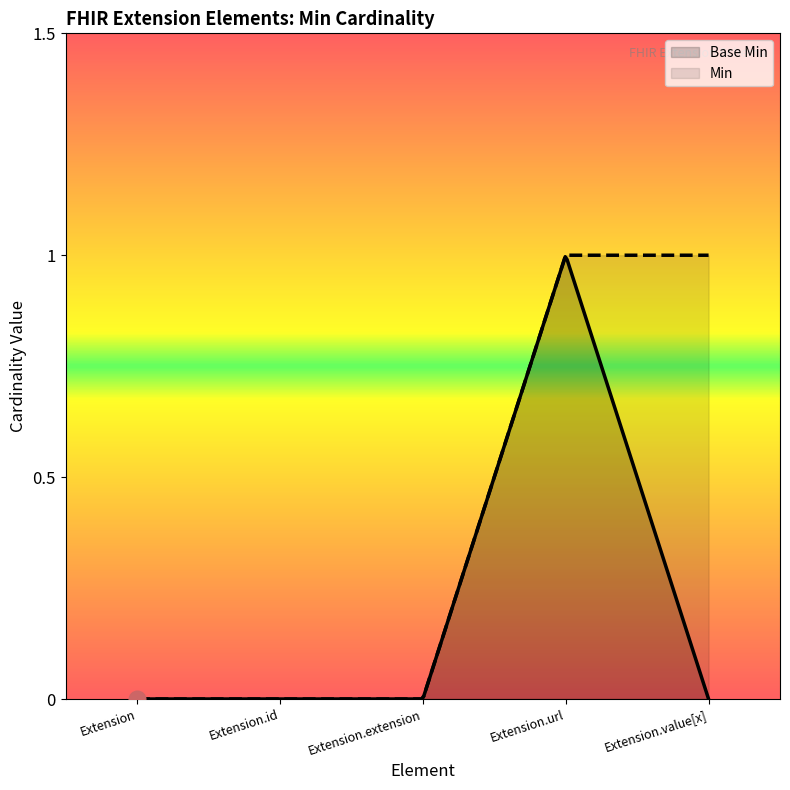

What is the approximate value at Extension.url?

1